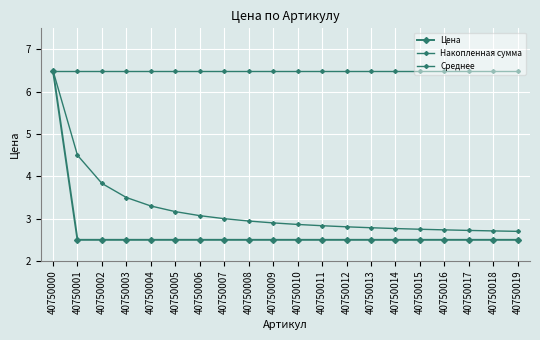

Reading left to right, what are all the values shown in this chart?

Цена: 40750000=6.5	40750001=2.5	40750002=2.5	40750003=2.5	40750004=2.5	40750005=2.5	40750006=2.5	40750007=2.5	40750008=2.5	40750009=2.5	40750010=2.5	40750011=2.5	40750012=2.5	40750013=2.5	40750014=2.5	40750015=2.5	40750016=2.5	40750017=2.5	40750018=2.5	40750019=2.5
Накопленная сумма: 40750000=6.5	40750001=6.5	40750002=6.5	40750003=6.5	40750004=6.5	40750005=6.5	40750006=6.5	40750007=6.5	40750008=6.5	40750009=6.5	40750010=6.5	40750011=6.5	40750012=6.5	40750013=6.5	40750014=6.5	40750015=6.5	40750016=6.5	40750017=6.5	40750018=6.5	40750019=6.5
Среднее: 40750000=6.5	40750001=4.5	40750002=3.8	40750003=3.5	40750004=3.3	40750005=3.2	40750006=3.1	40750007=3.0	40750008=2.9	40750009=2.9	40750010=2.9	40750011=2.8	40750012=2.8	40750013=2.8	40750014=2.8	40750015=2.8	40750016=2.7	40750017=2.7	40750018=2.7	40750019=2.7